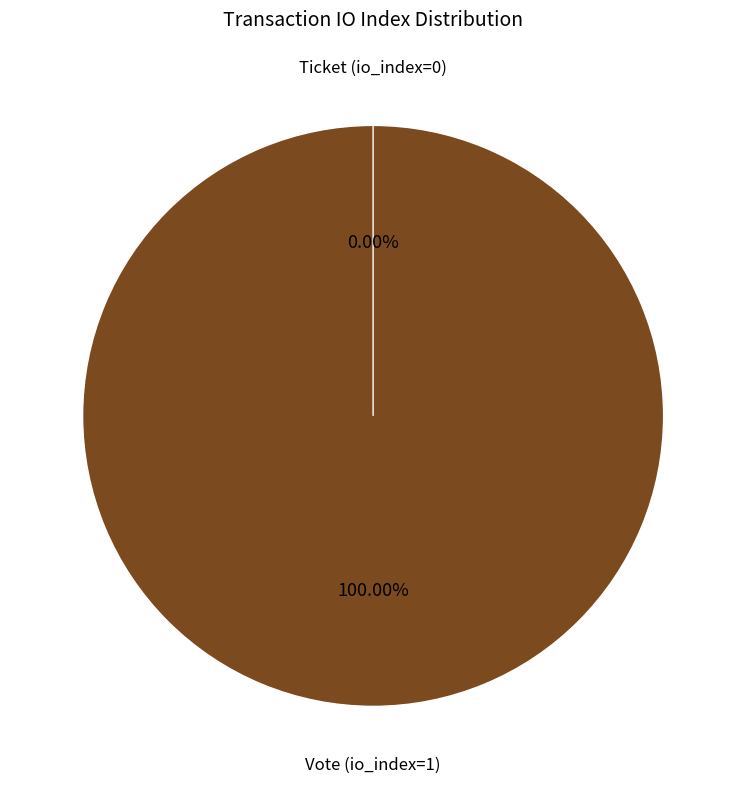

To the nearest percent, what is the average slice percentage?

50%